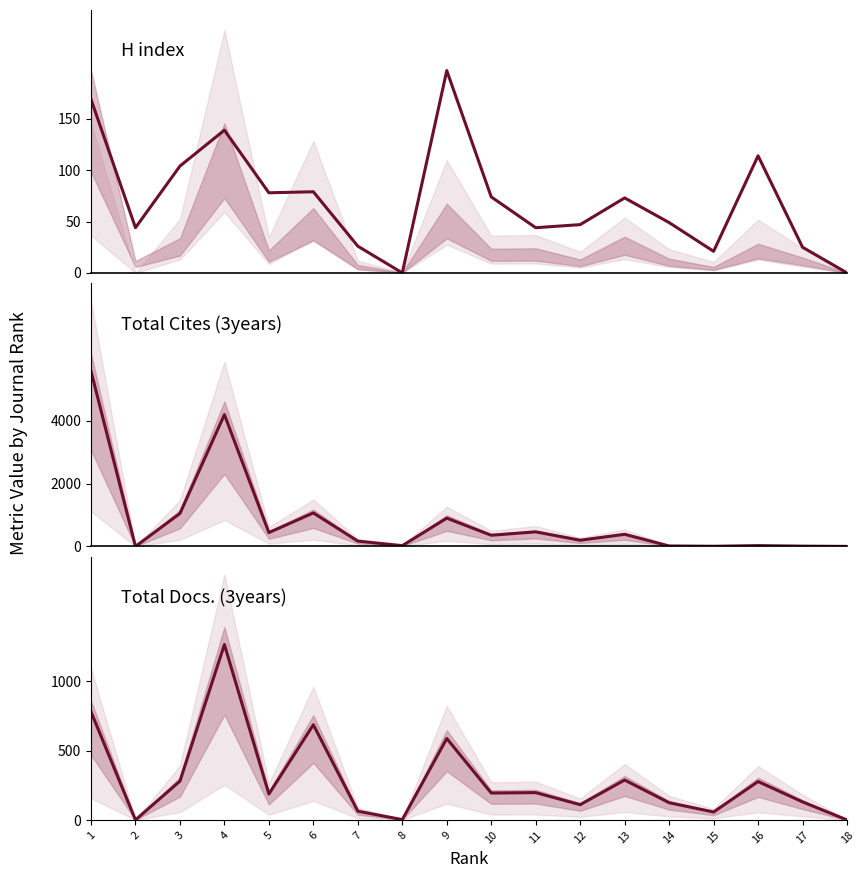

Reading right to left, extract all data points from this chart.

H index: 18=0	17=25	16=114	15=21	14=49	13=73	12=47	11=44	10=74	9=197	8=0	7=26	6=79	5=78	4=139	3=104	2=44	1=169
Total Cites (3years): 18=0	17=8	16=25	15=4	14=14	13=385	12=196	11=463	10=355	9=900	8=24	7=168	6=1066	5=440	4=4198	3=1049	2=0	1=5585
Total Docs. (3years): 18=0	17=130	16=277	15=57	14=124	13=288	12=110	11=197	10=194	9=588	8=2	7=63	6=687	5=187	4=1266	3=280	2=0	1=781